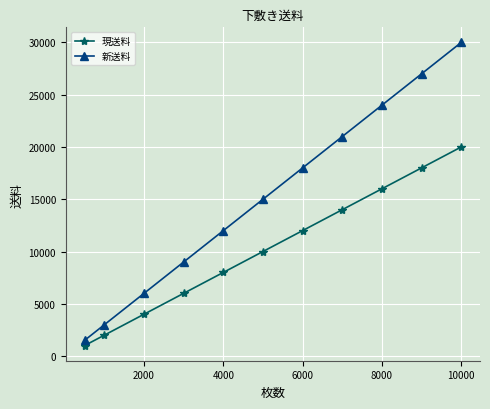

What is the value of the 現送料 point at the 8th from the left?

14000